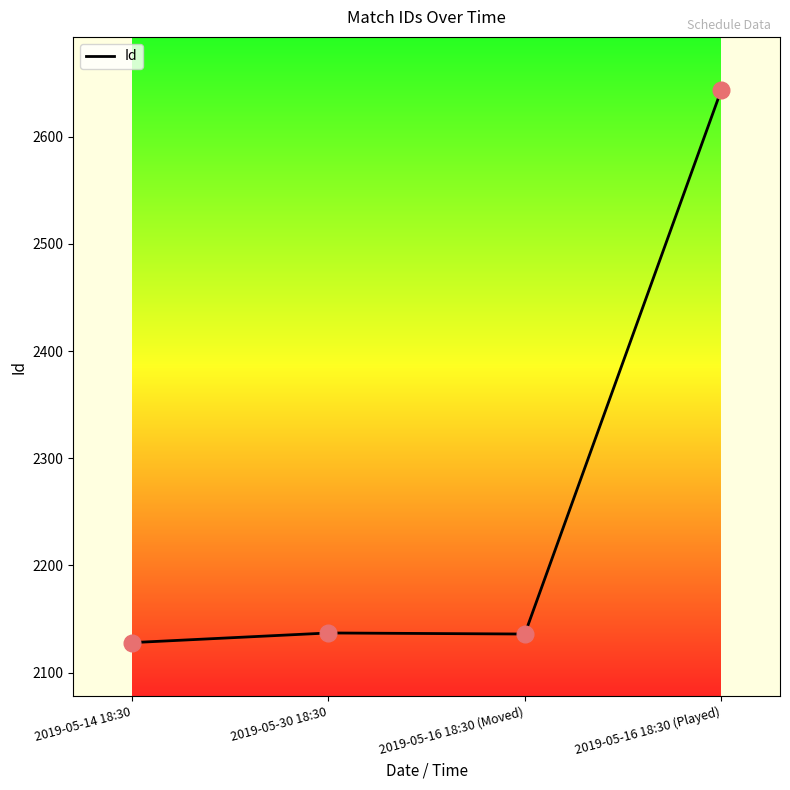

Approximately how many times larger is the value at 2019-05-14 18:30 compared to 2019-05-16 18:30 (Played)?

0.8